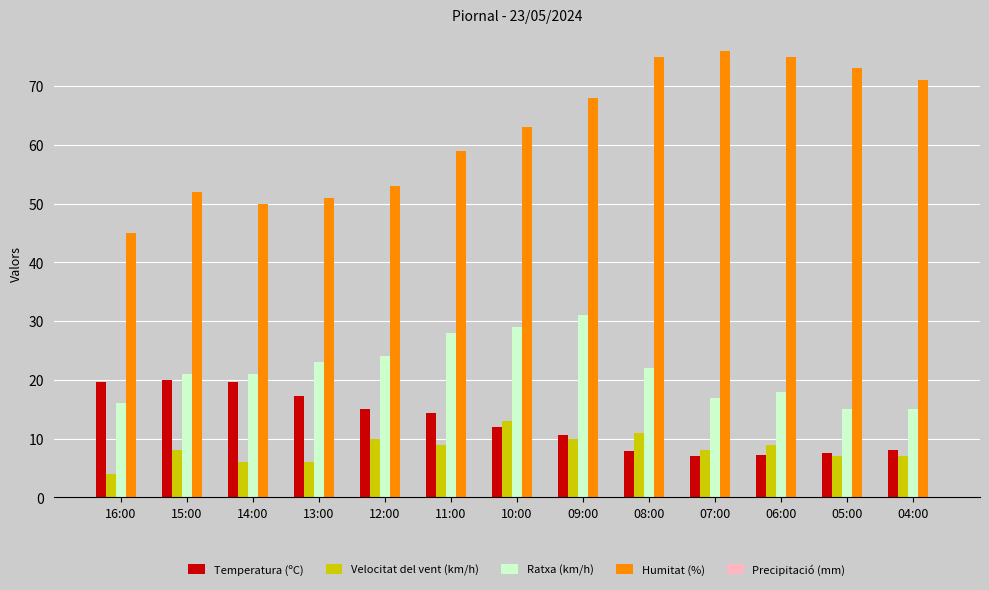

The Ratxa (km/h) series shows 15.0 at 04:00. True or false?

True